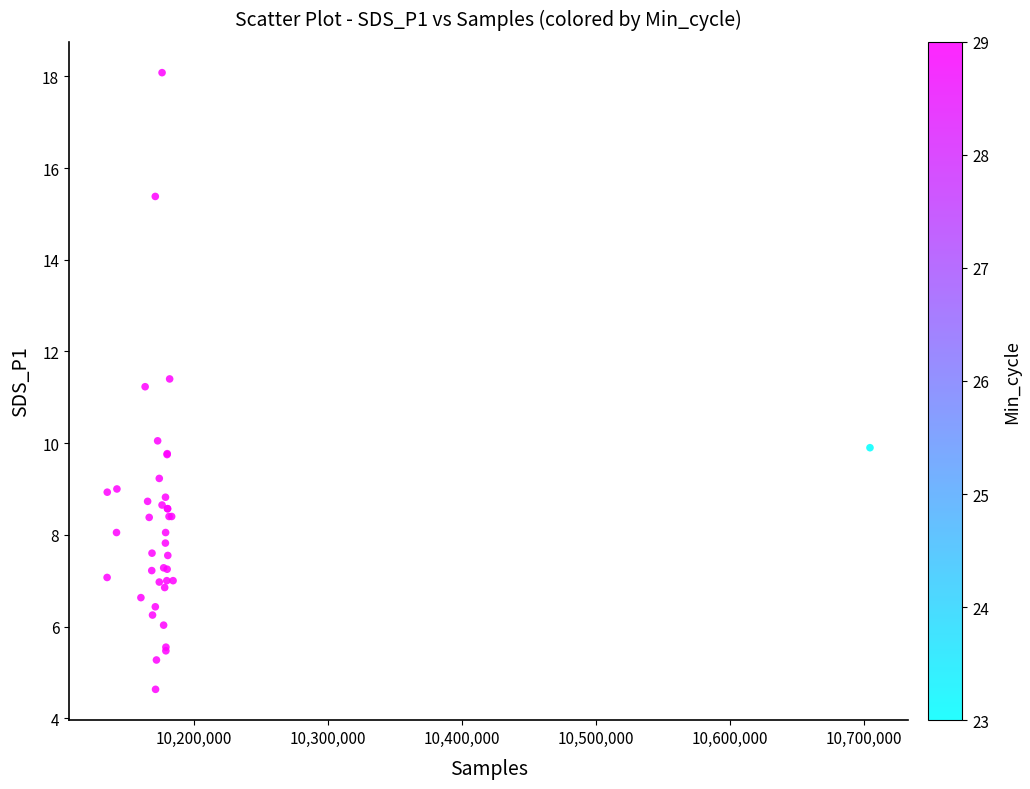

What Y value in the scatter plot is closest to 11?

11.2